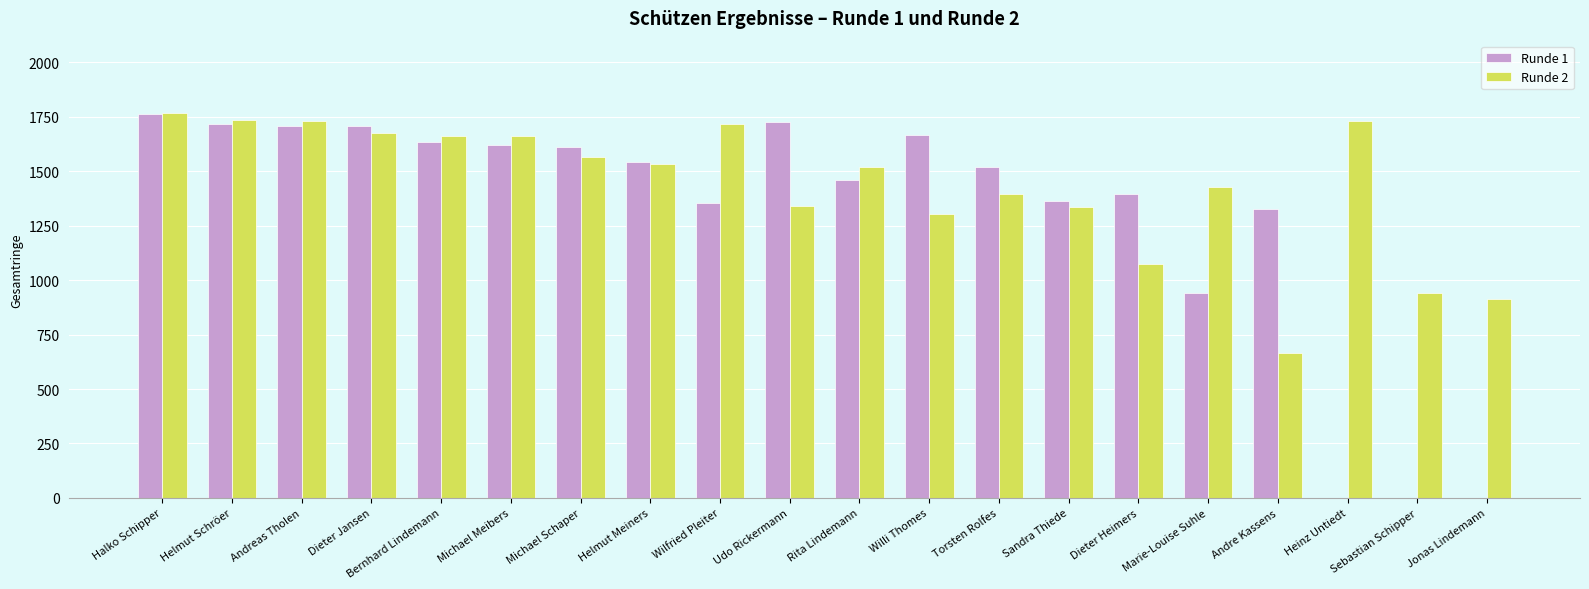

Is the value of Runde 2 at Sebastian Schipper greater than the value of Runde 1 at Andre Kassens?

No